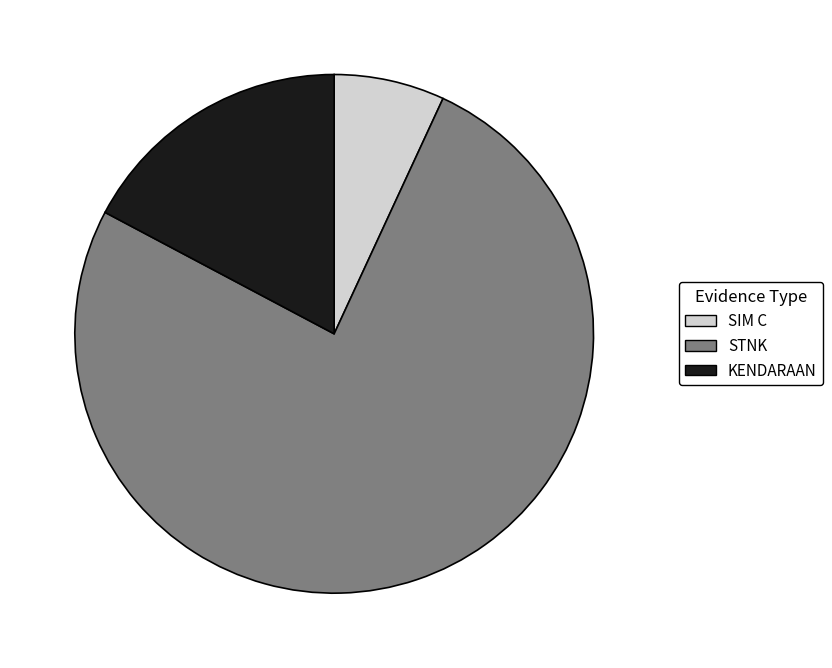

Combined, do SIM C and STNK account for over 50%?

Yes